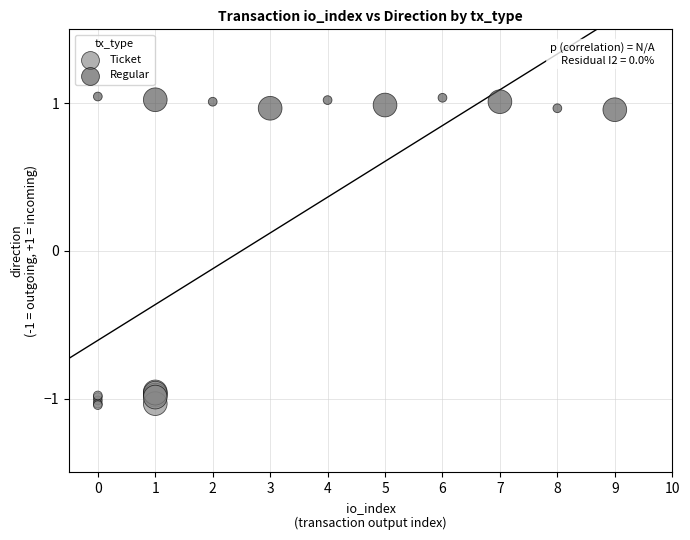

Which series reaches the maximum Y coordinate?

Regular